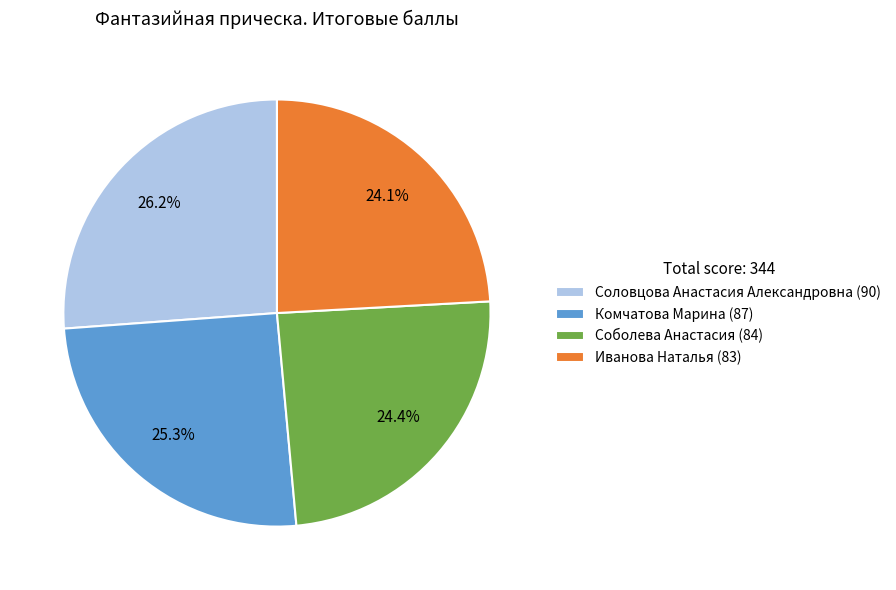

How many slices are in this pie chart?

4